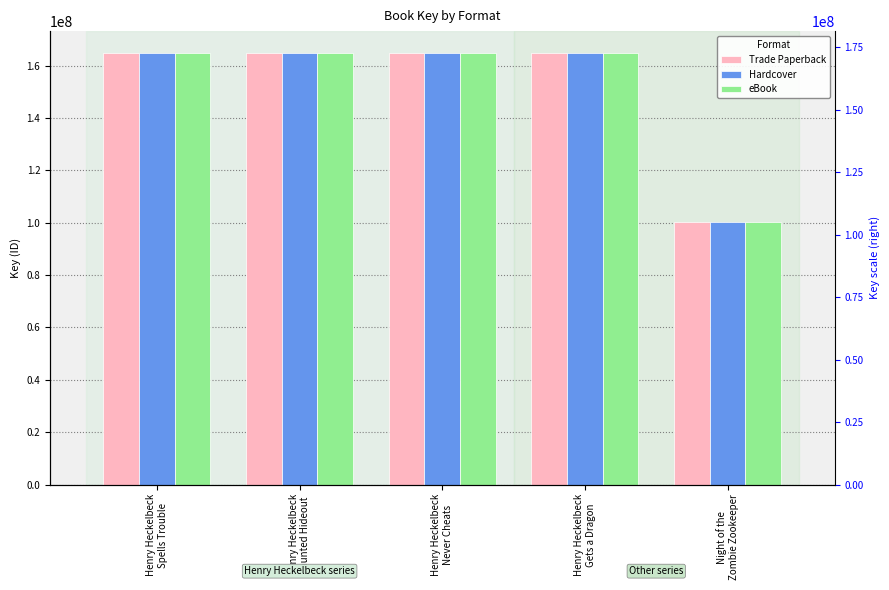

Are the bars horizontal?

No